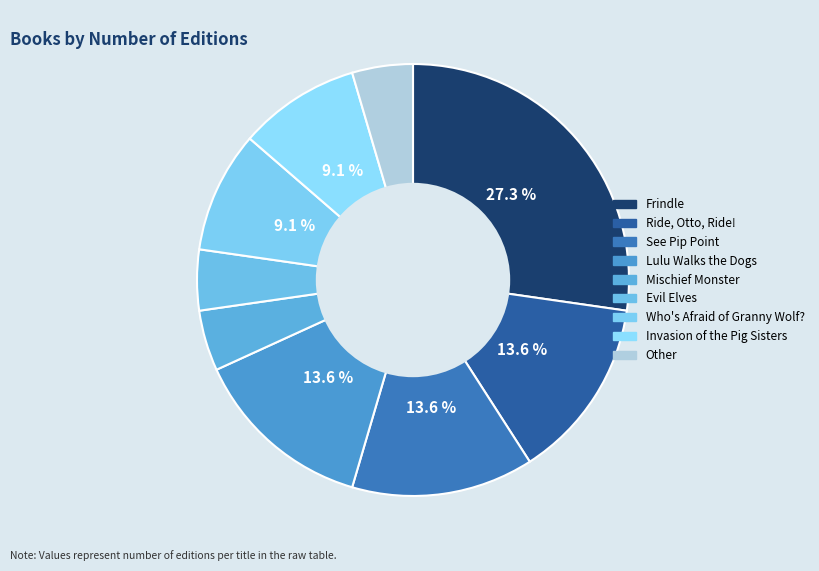

To the nearest percent, what percentage of the pie is Ride, Otto, Ride!?

14%